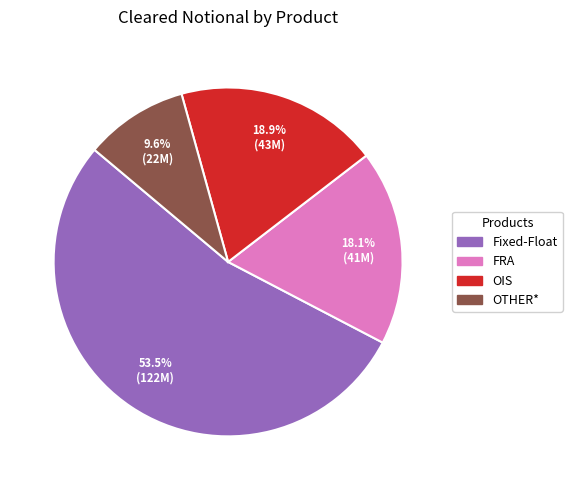

Does OIS represent more than half of the total?

No